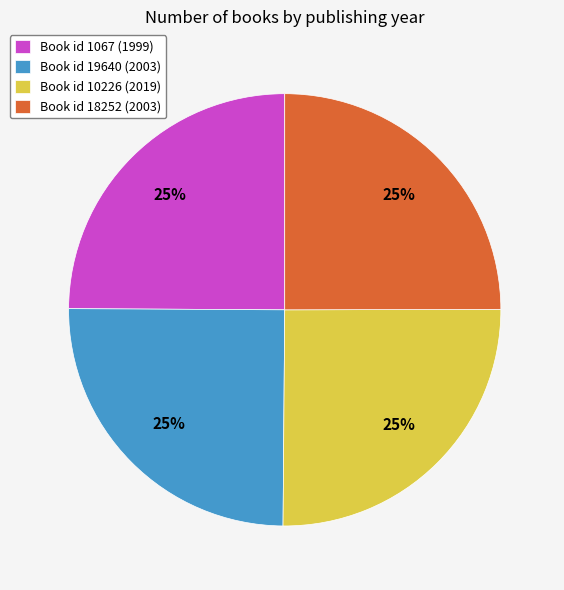

To the nearest percent, what percentage of the pie is Book id 10226 (2019)?

25%